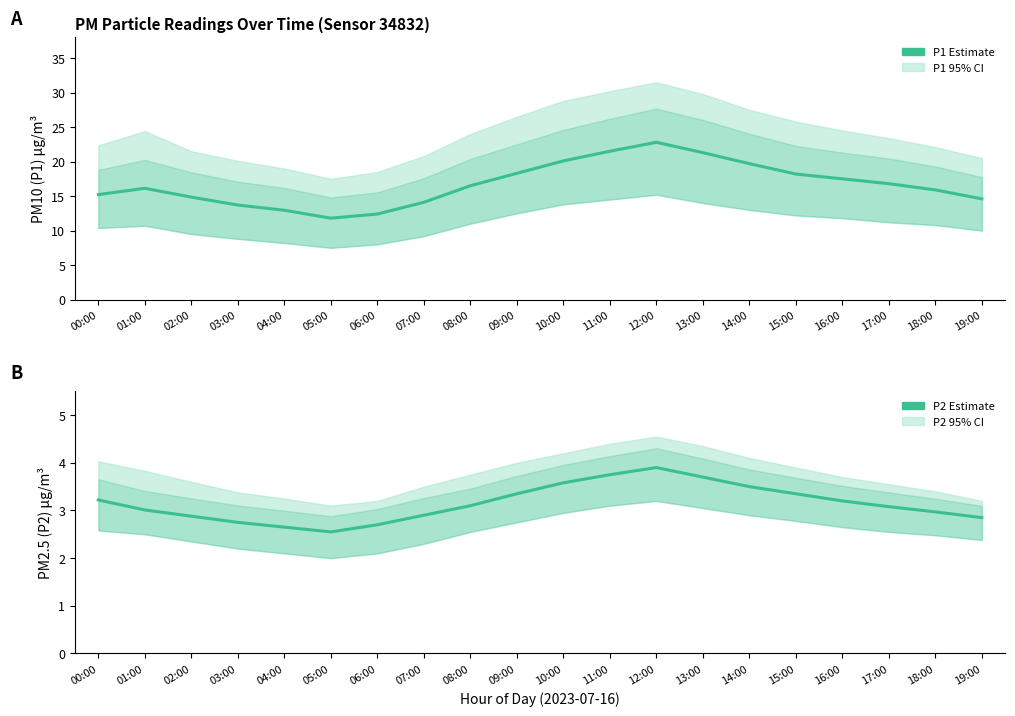

Does the chart display data point markers on the line(s)?

No